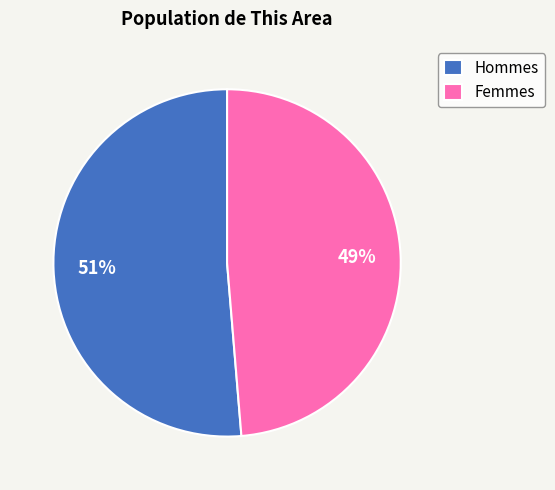

How many segments does this pie chart have?

2